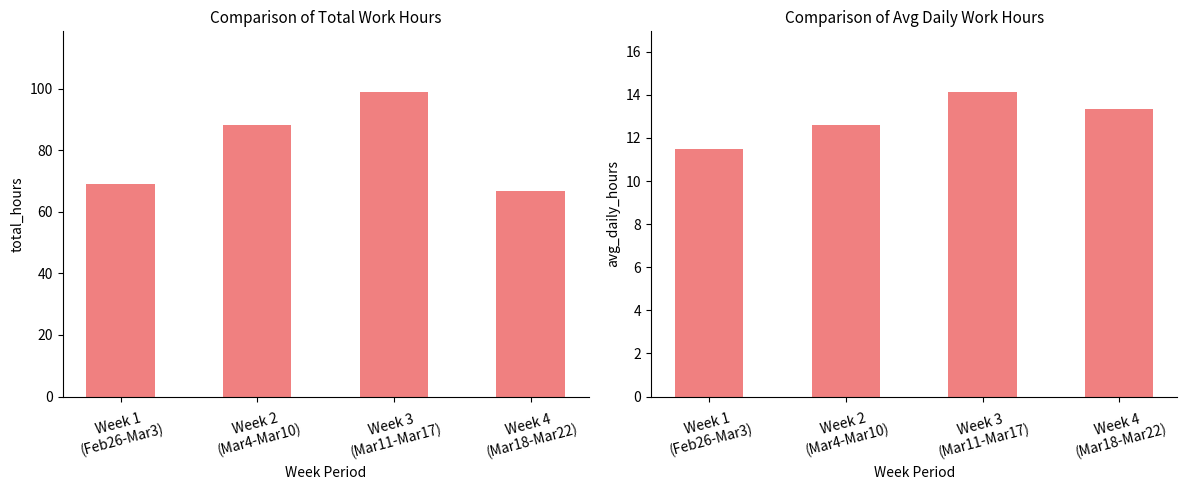

Between Week 4
(Mar18-Mar22) and Week 1
(Feb26-Mar3), which is larger?

Week 1
(Feb26-Mar3)